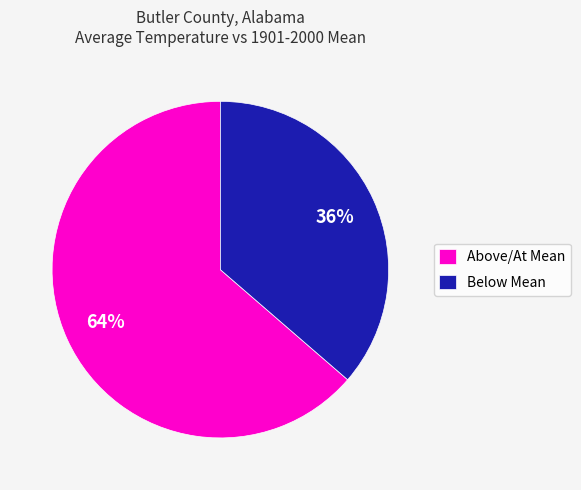

True or false: Above/At Mean accounts for 64% of the total.

True